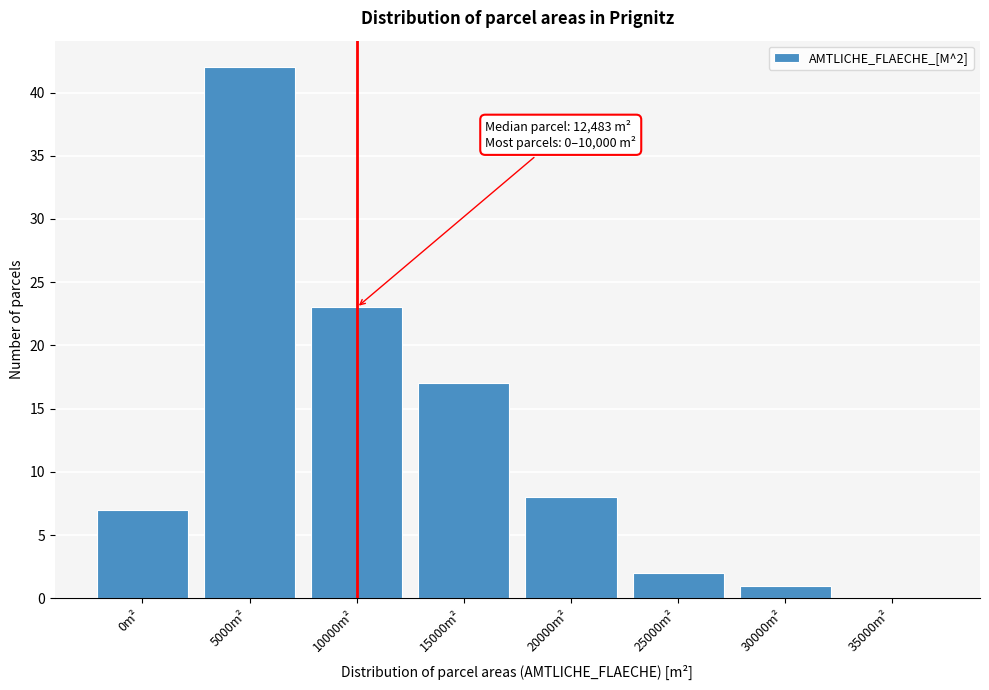

Reading right to left, transcribe all the data shown in this chart.

35000m²=0	30000m²=1	25000m²=2	20000m²=8	15000m²=17	10000m²=23	5000m²=42	0m²=7